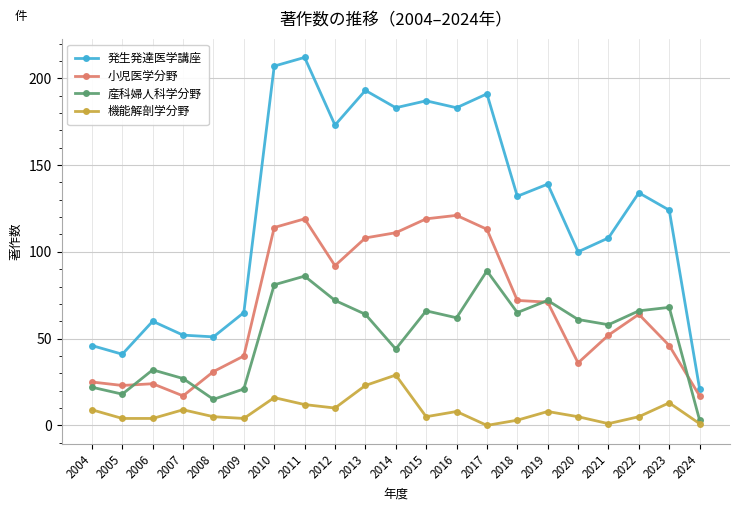

Where is 小児医学分野 nearest to the value 69?

2019